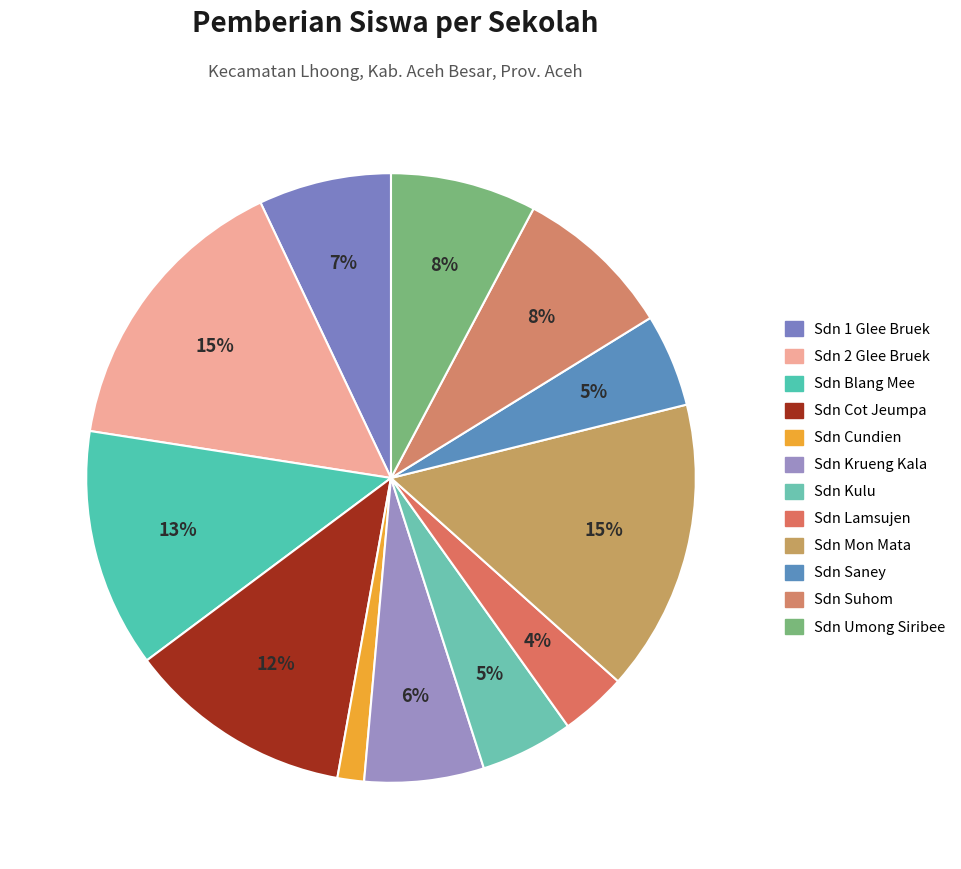

Which slice is the largest?

SD NEGERI 2 GLEE BRUEK